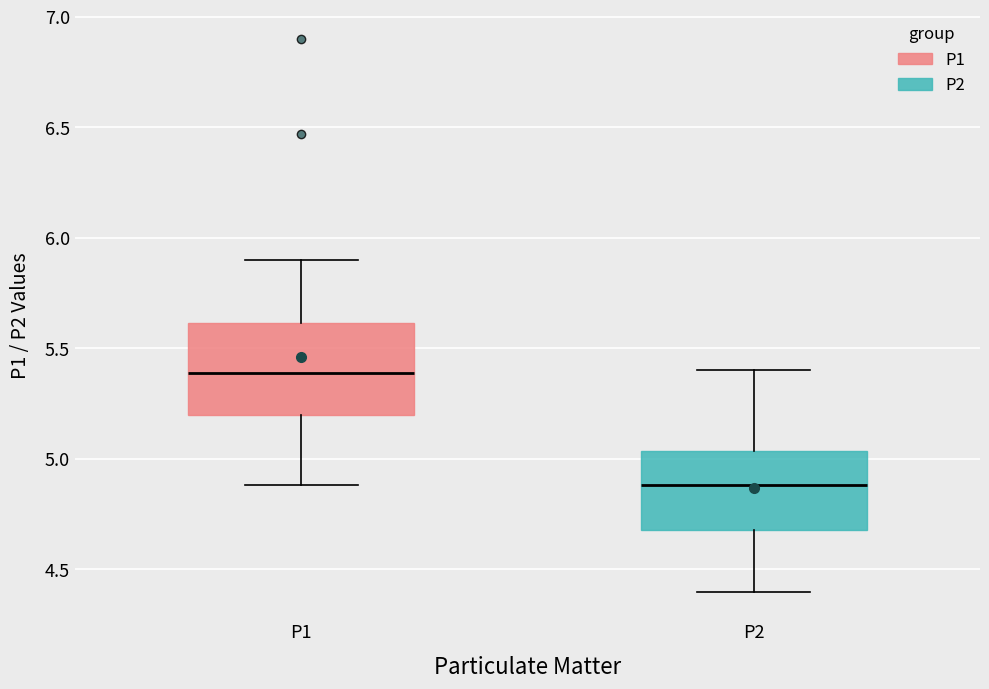

Where is the lower edge of the box for P2 on the y-axis? The values are not printed on the chart, so give them approximately, as read against the axis.

4.70